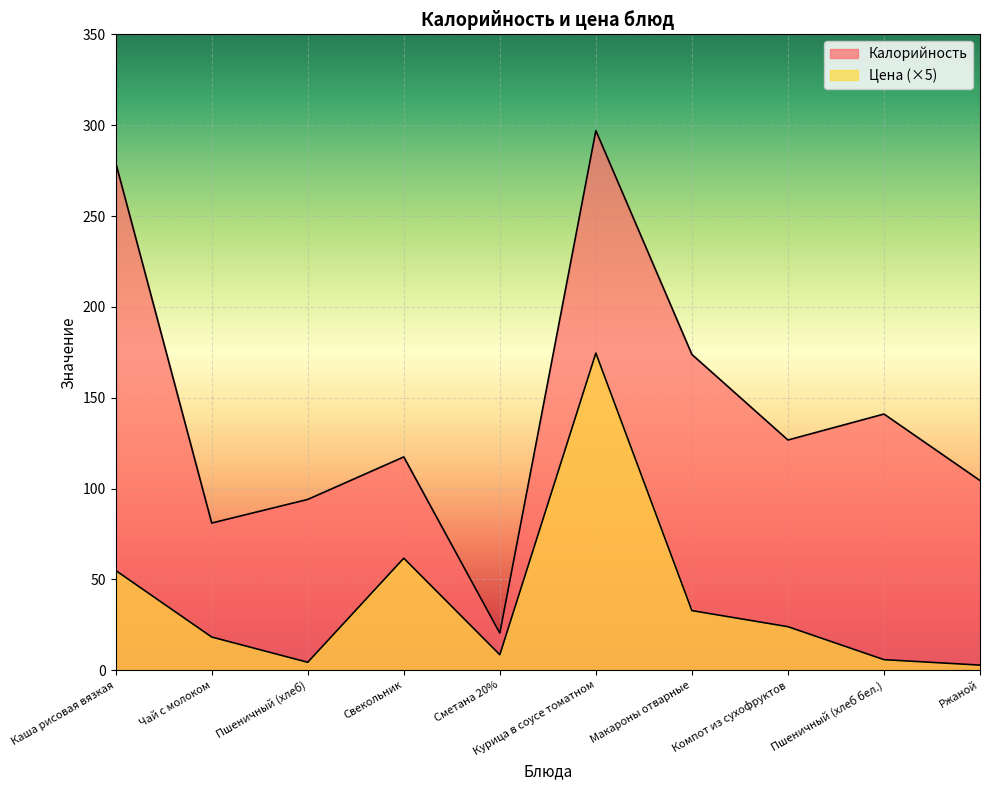

What is the difference between the highest and lowest values at Чай с молоком?

62.8